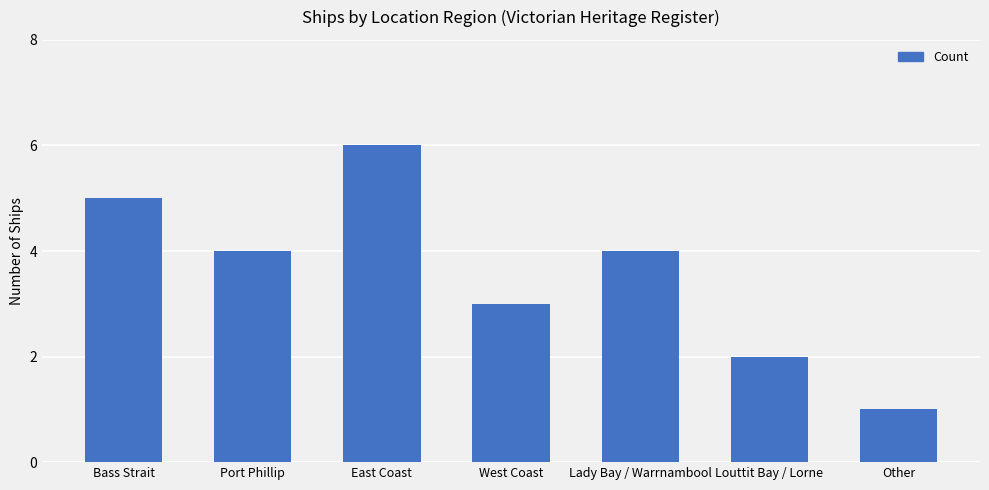

What is the greatest value displayed?

6